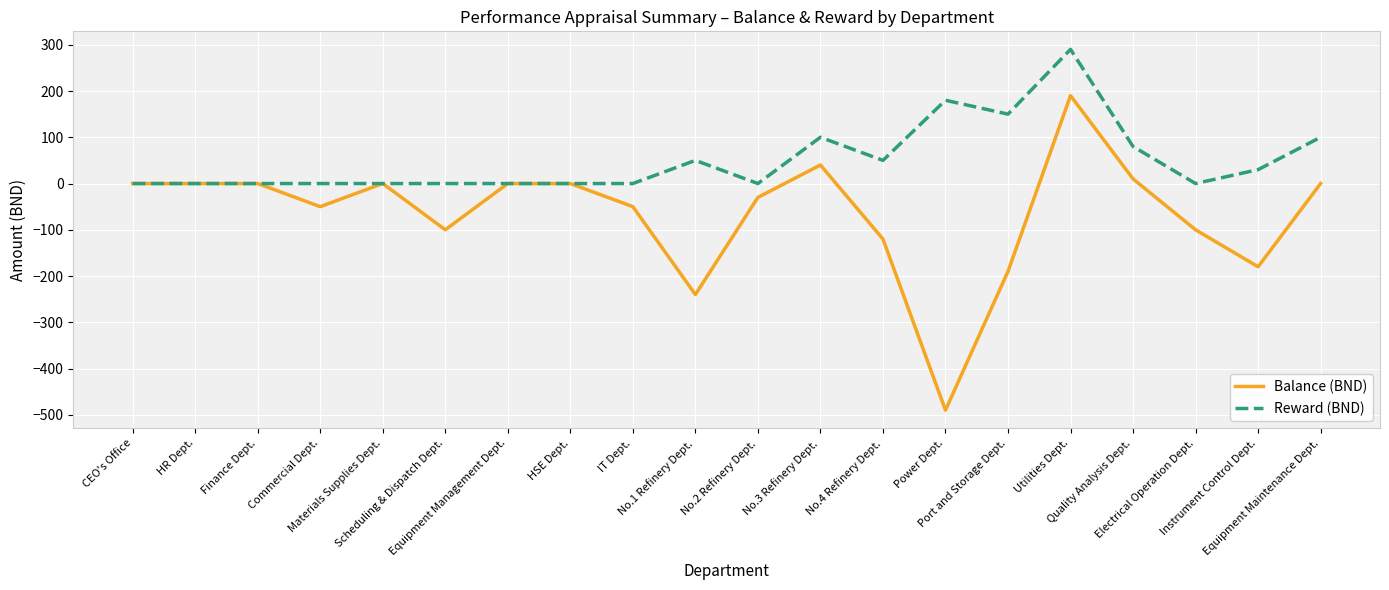

Is this an area chart (filled region under the line)?

No